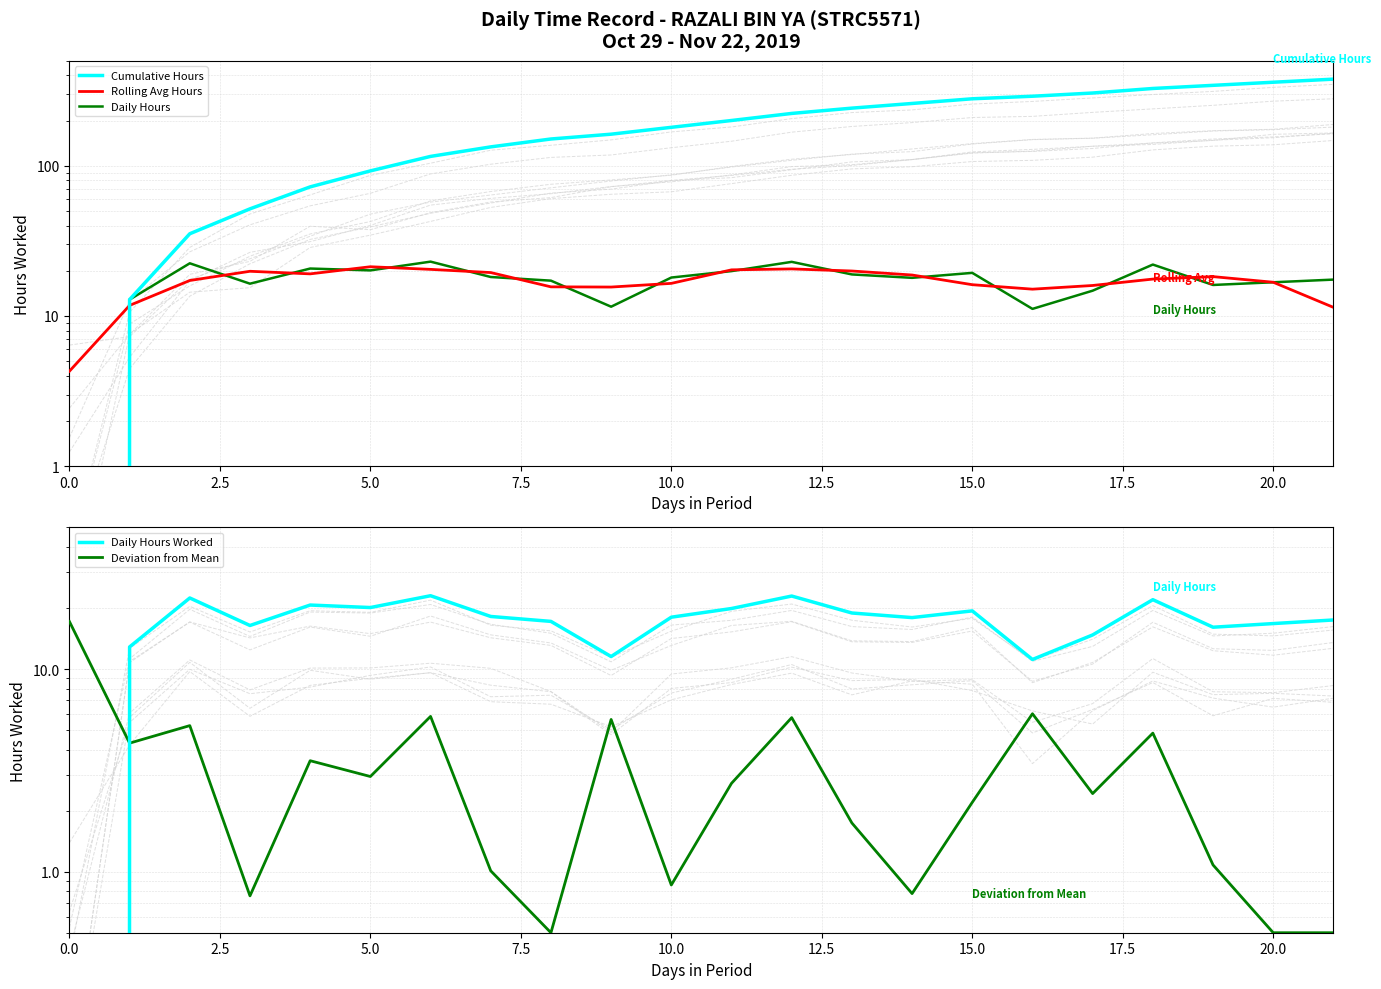

What is the approximate value of Deviation from Mean at 17?

2.4